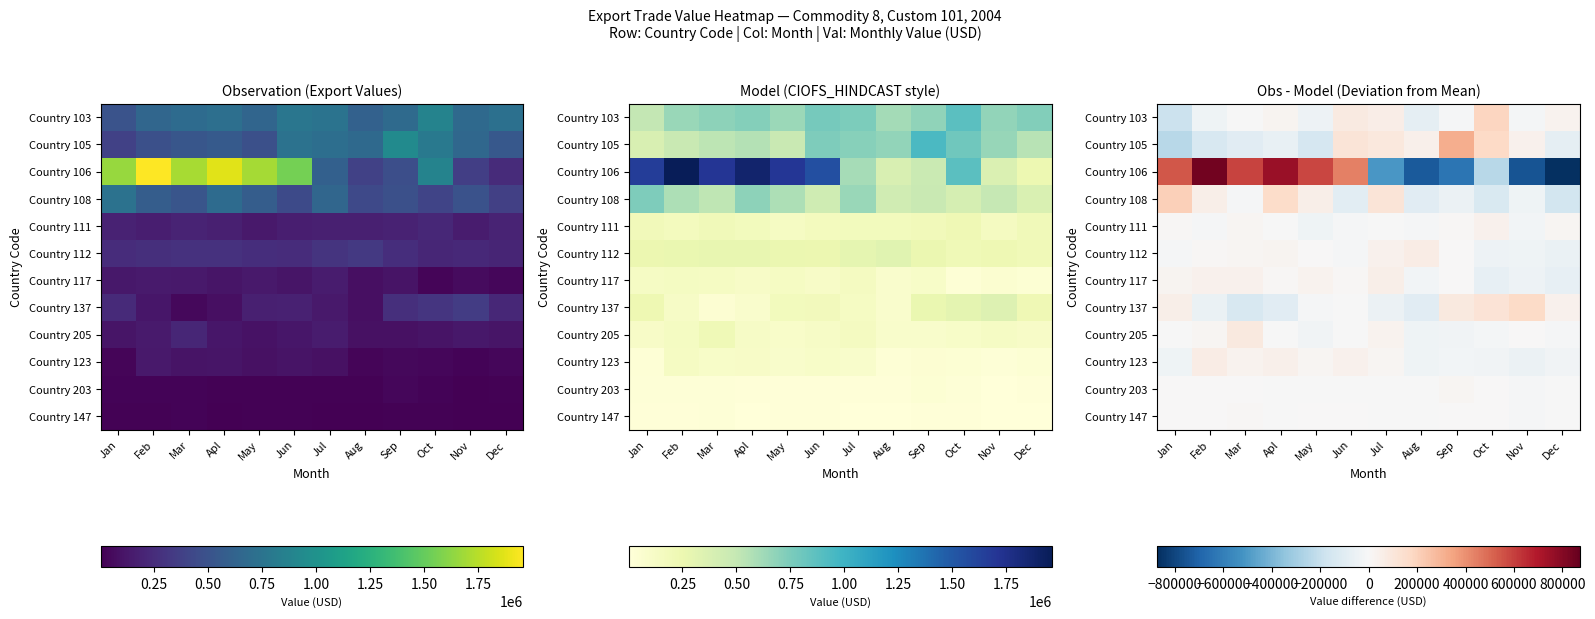

Between Jan and Feb, which is larger?

Feb